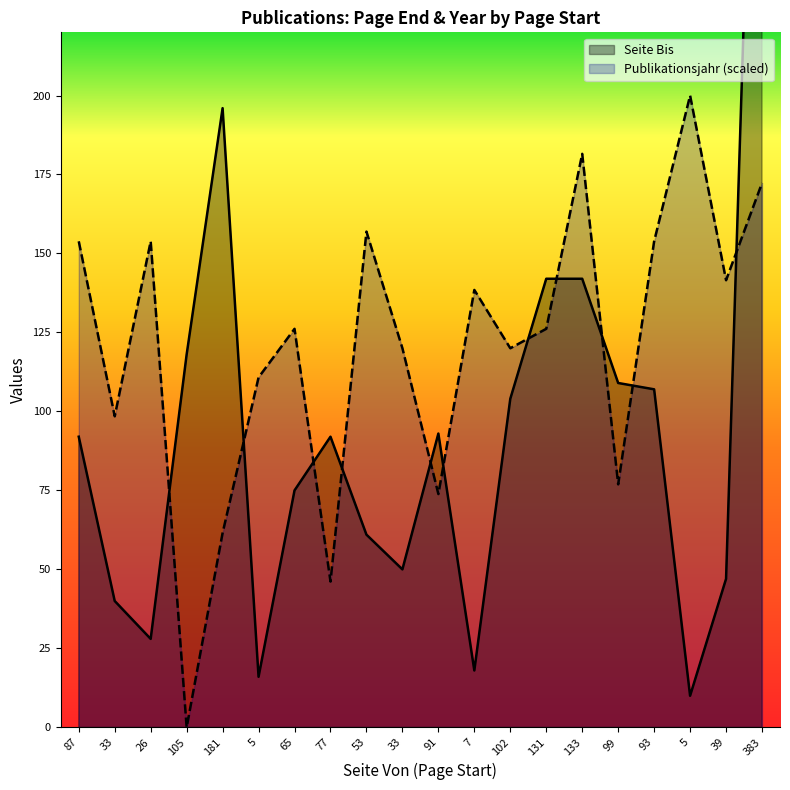

Between 87 and 5, which is larger?

87